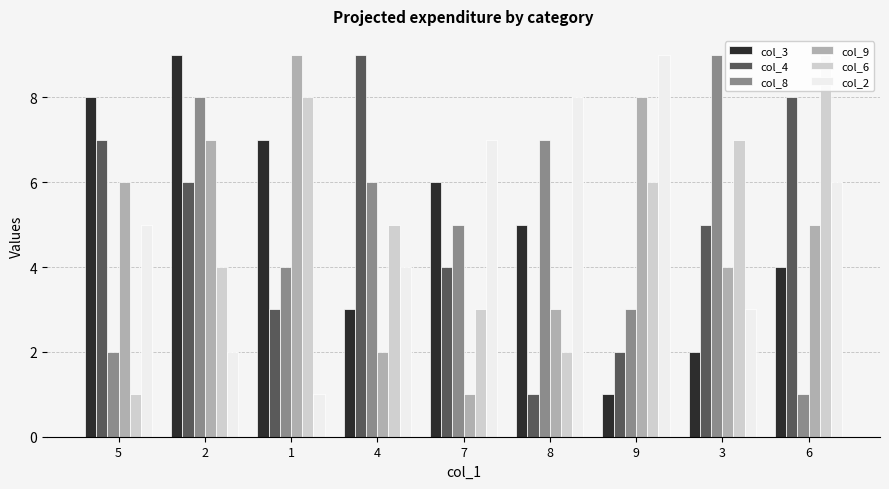

At which label does col_4 first exceed 5?

5